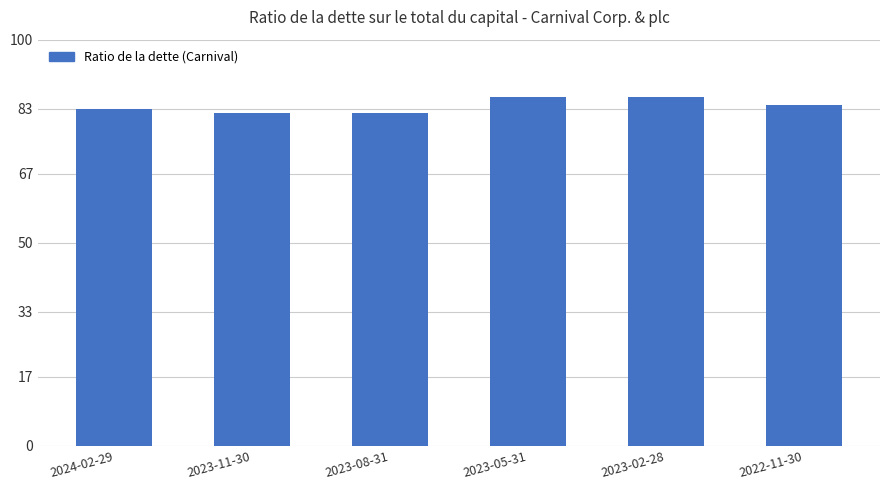

Does the chart contain any negative values?

No